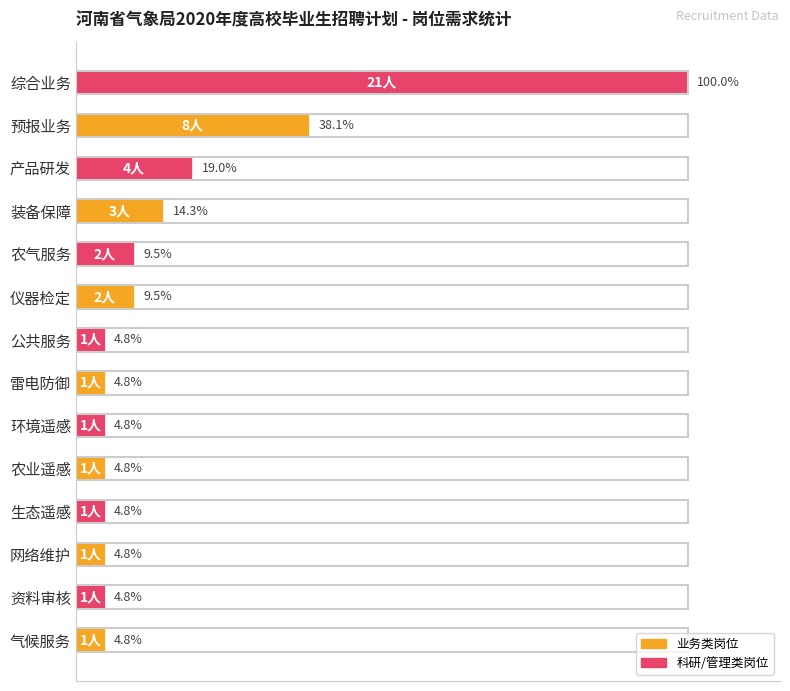

At which label is the value closest to 52?

预报业务